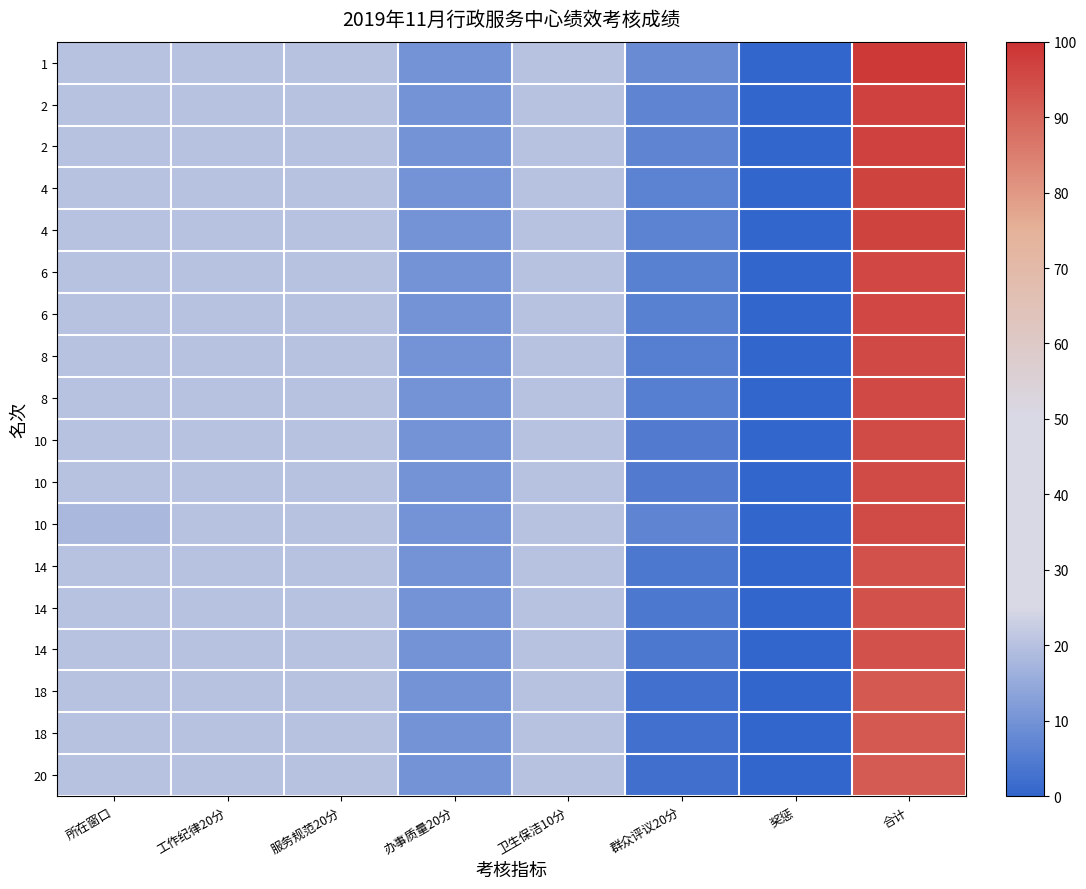

How many distinct data groups are displayed?

18